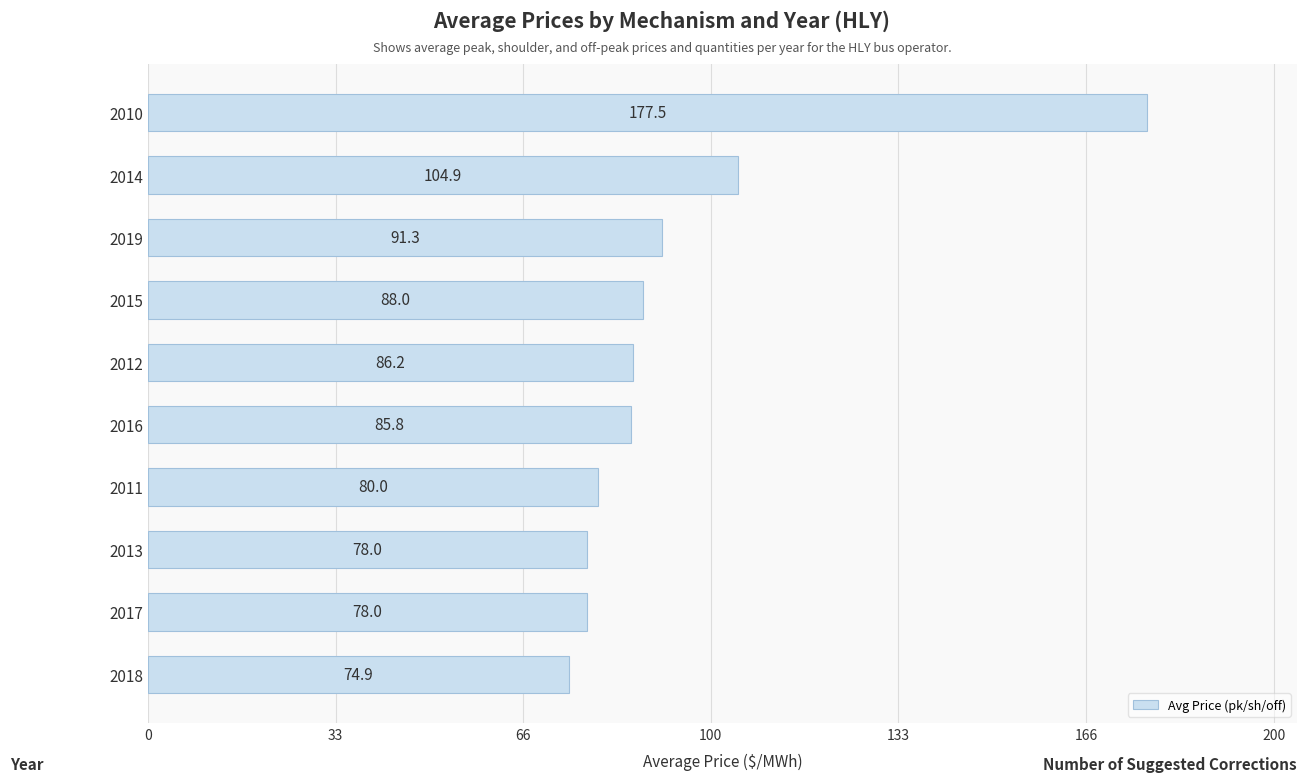

What position from the bottom is 2018?

1